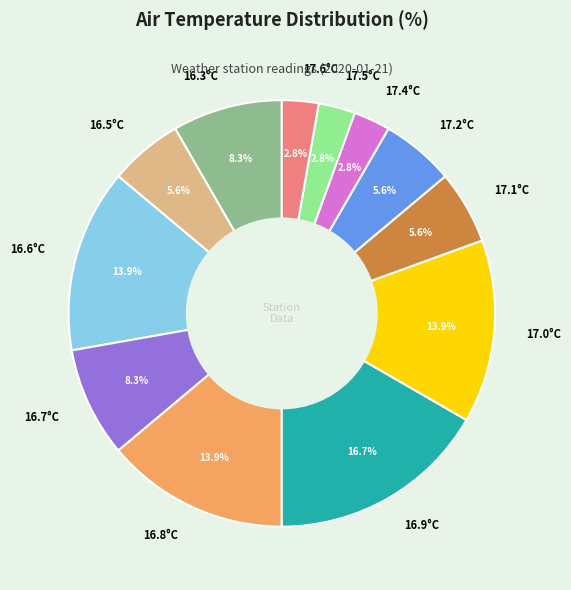

What portion of the pie excludes 16.8°C?

86.1%